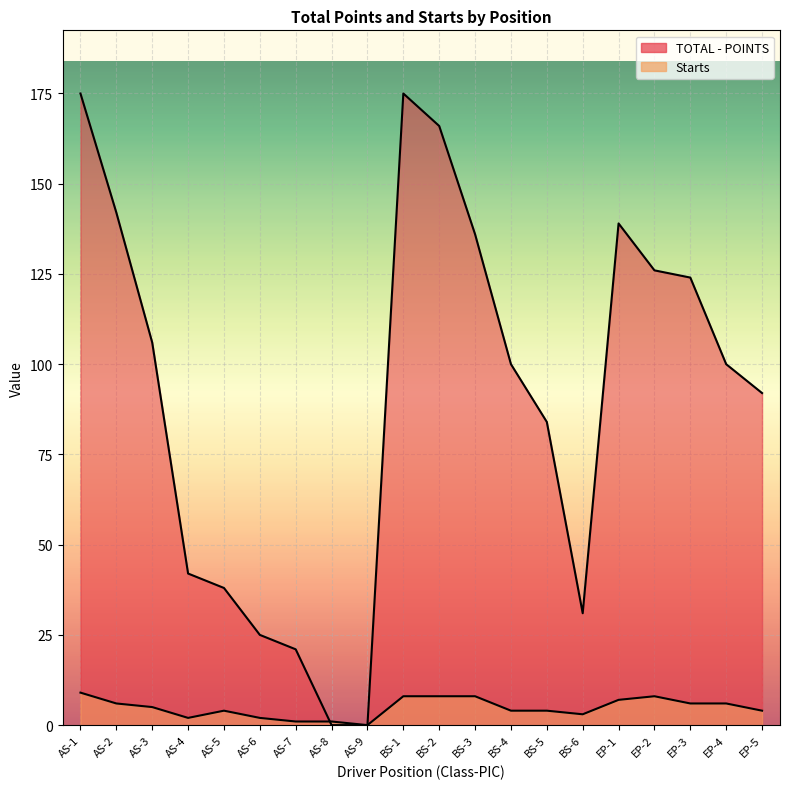

What is the approximate value of Starts at AS-7?

1